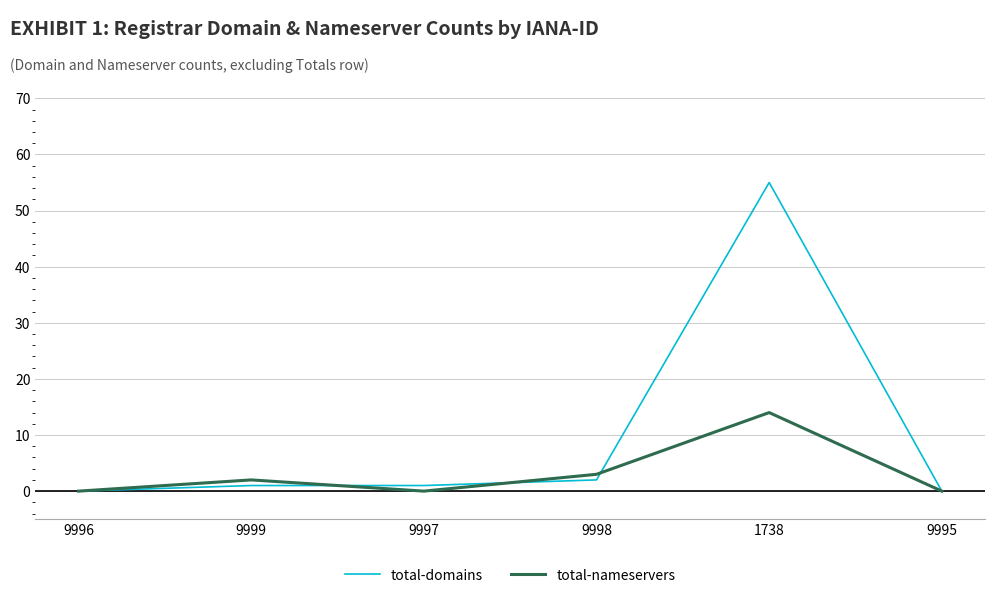

What position from the right is 9997?

4